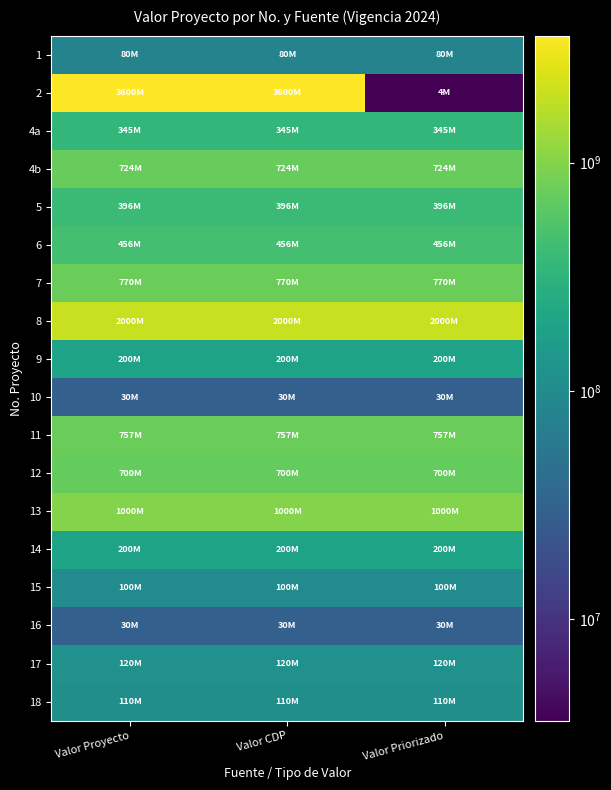

At how many categories does at least one series exceed 196121593?

3